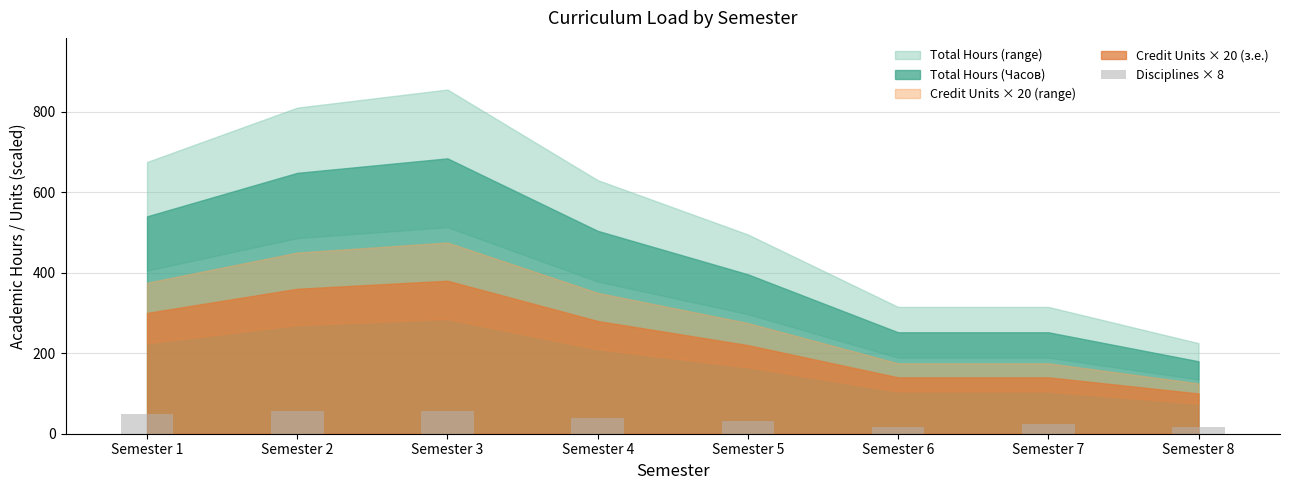

Between Semester 1 and Semester 8, which is larger?

Semester 1